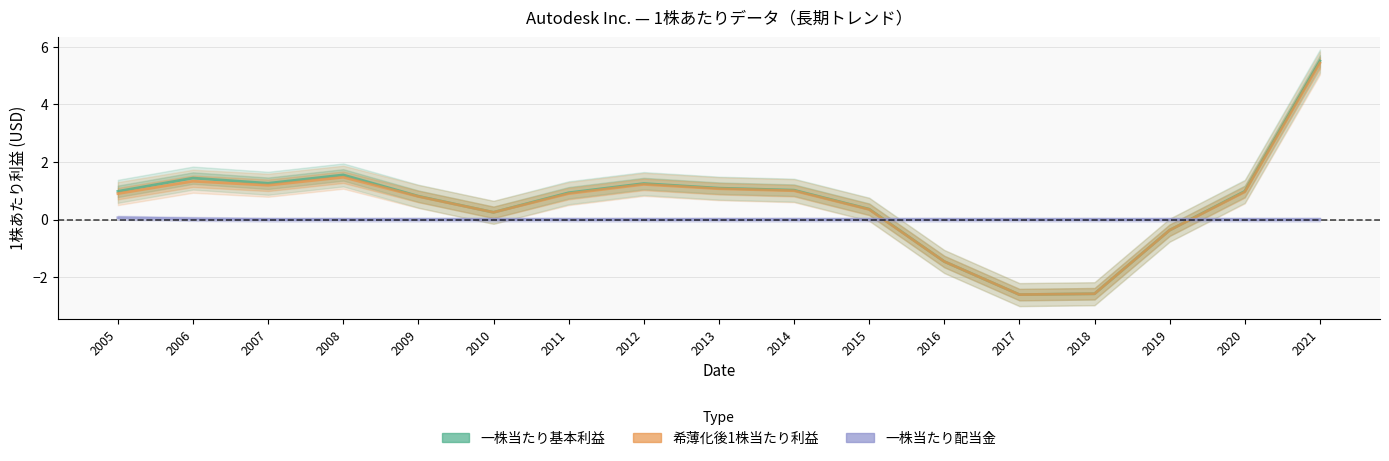

What is the sum of all 一株当たり配当金 values?

0.1